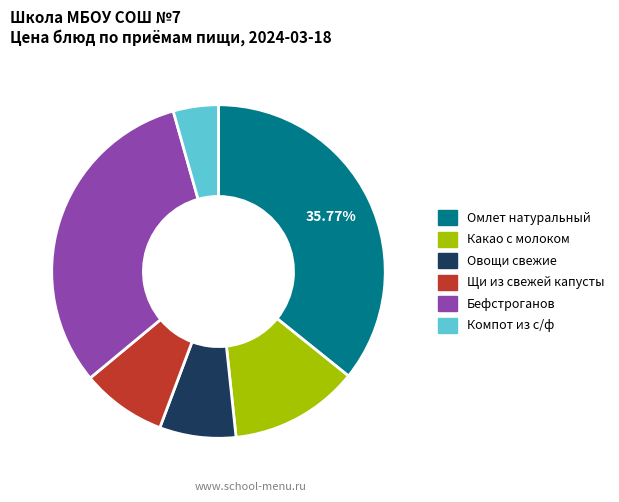

Does Овощи свежие represent more than half of the total?

No